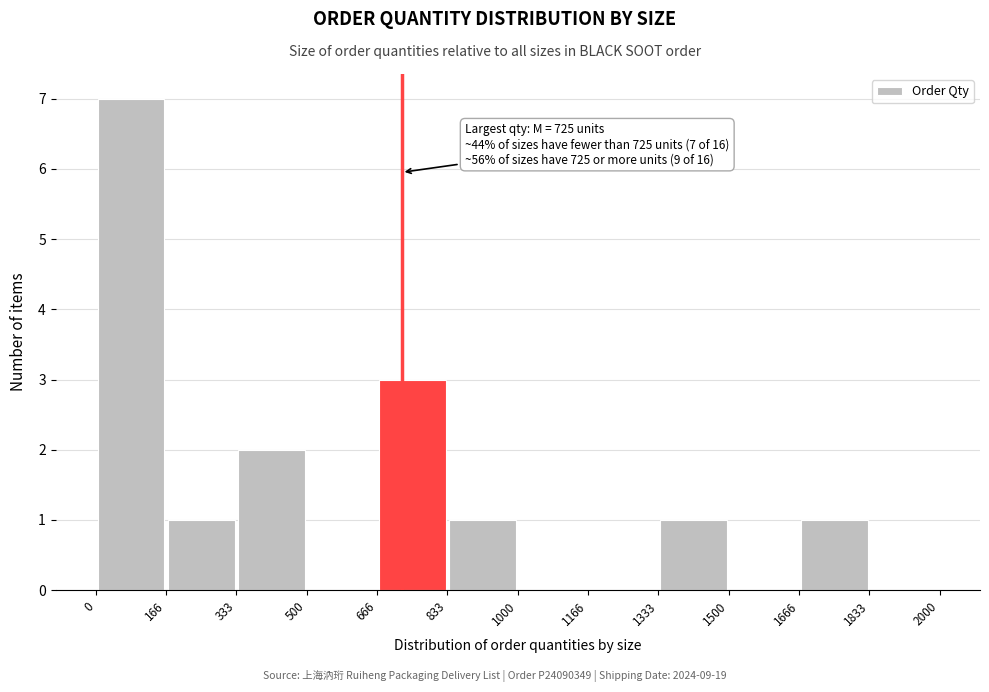

Which range on the x-axis has the tallest bar?

0 to 166